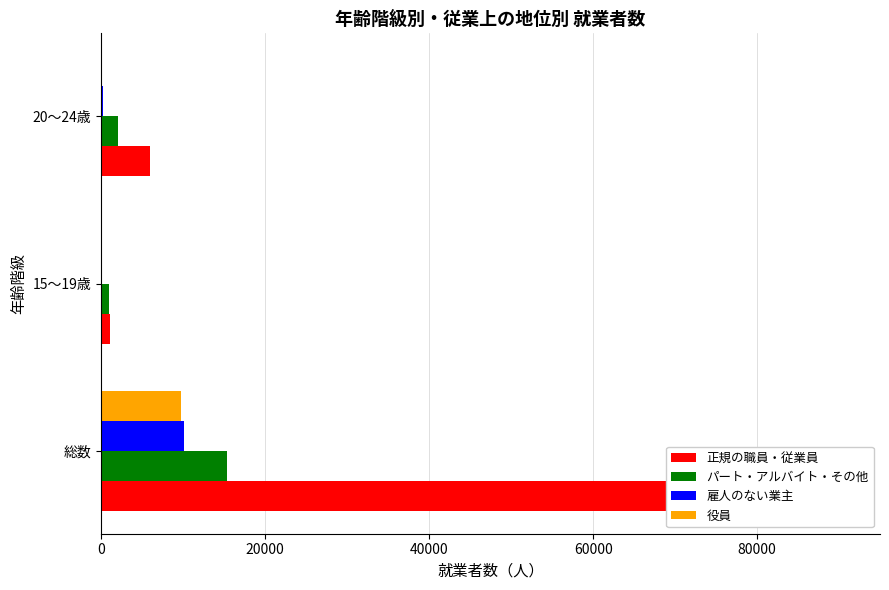

Which series has the widest spread of values?

正規の職員・従業員